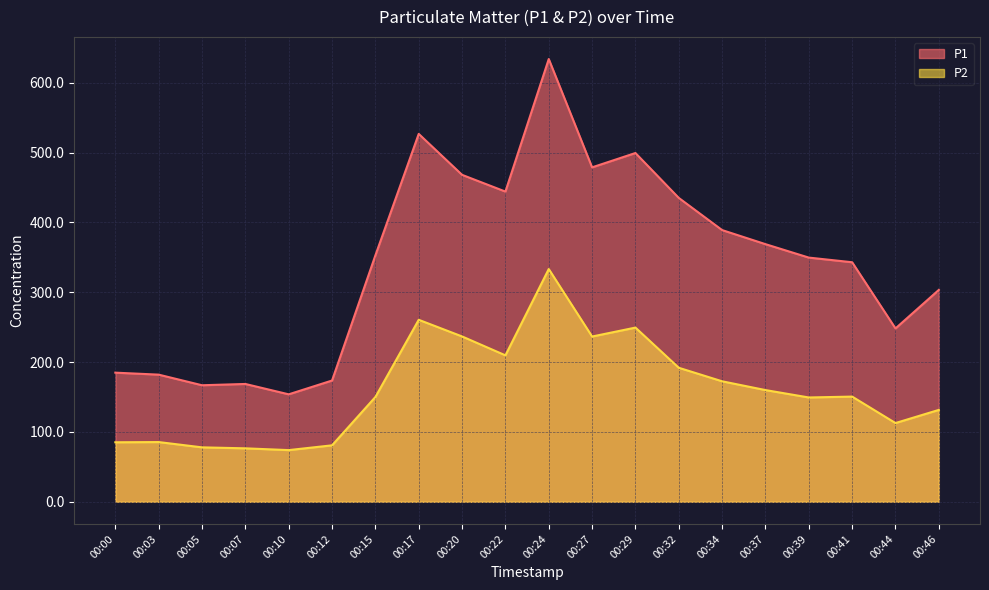

Where is P2 nearest to the value 203?

00:22